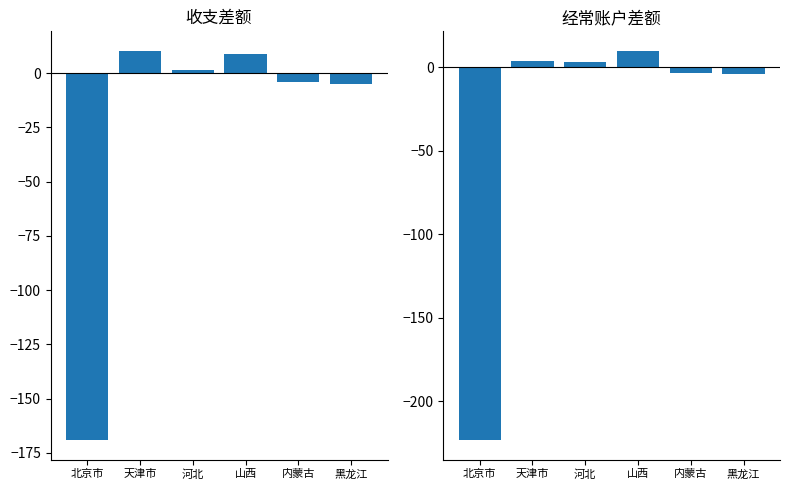

What are all the series names shown in the legend?

收支差额, 经常账户差额